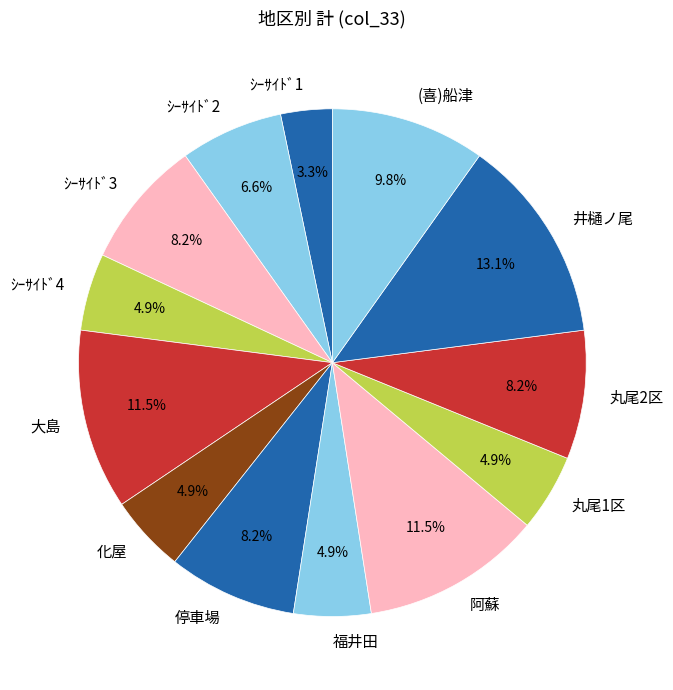

True or false: 福井田 accounts for 13% of the total.

False